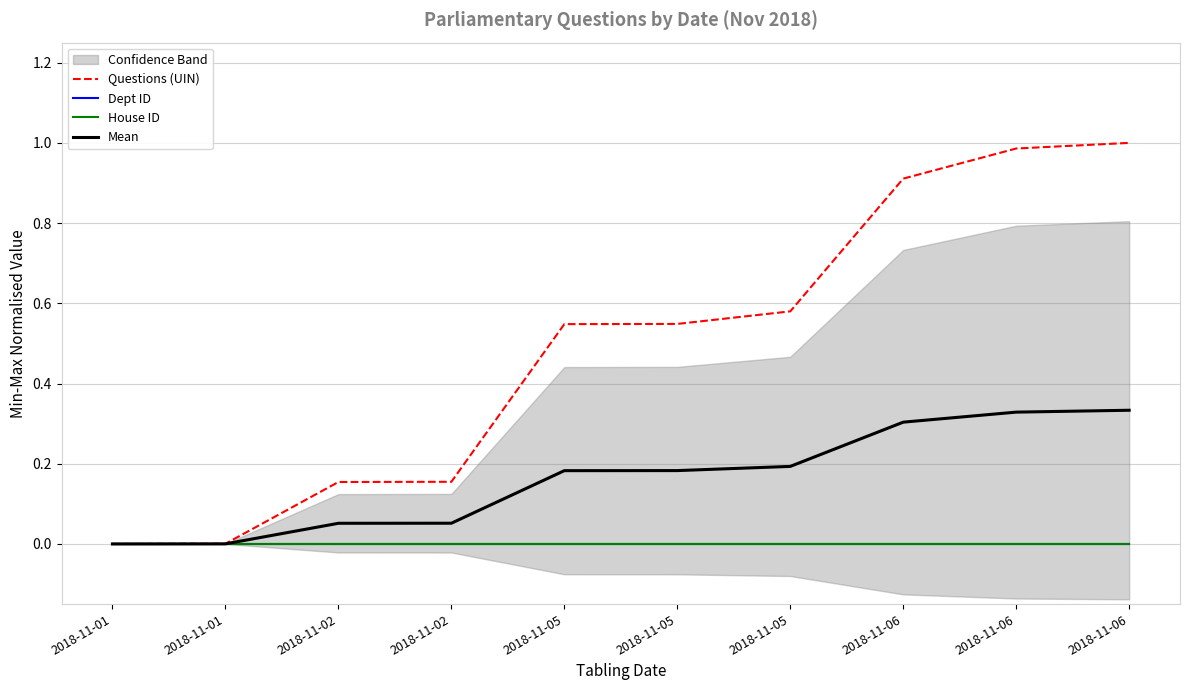

Is the value of Dept ID at 2018-11-01 greater than the value of Mean at 2018-11-02?

No